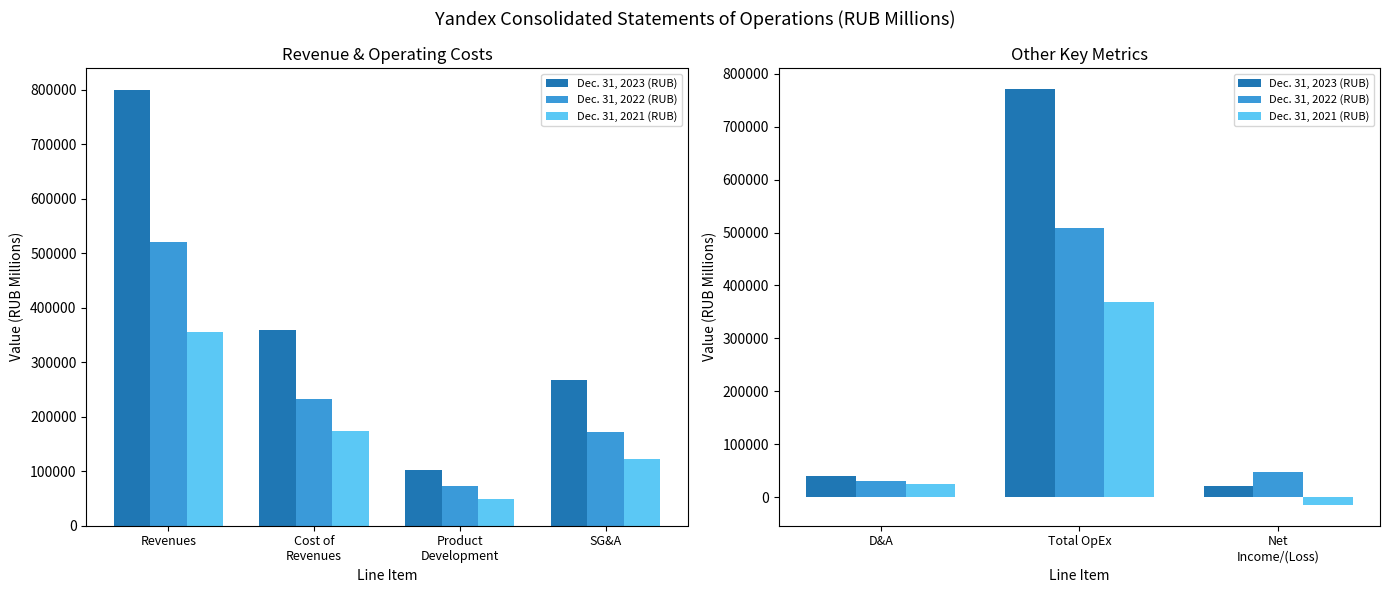

True or false: Dec. 31, 2022 (RUB) has a value of 27163 at Net Income/(Loss).

False